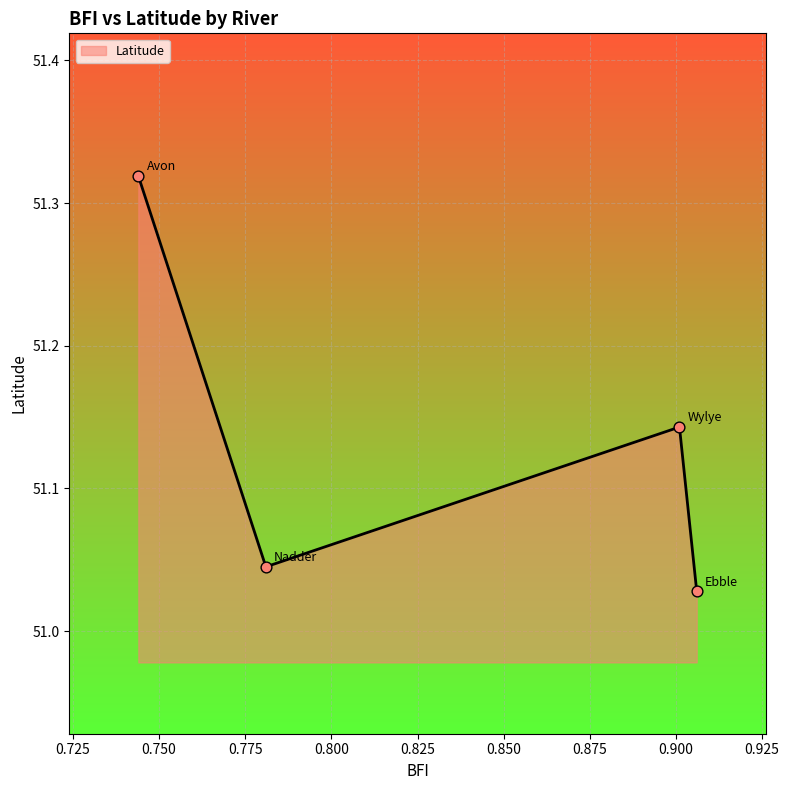

How many interior local peaks (higher than both neighbors) does the data have?

1